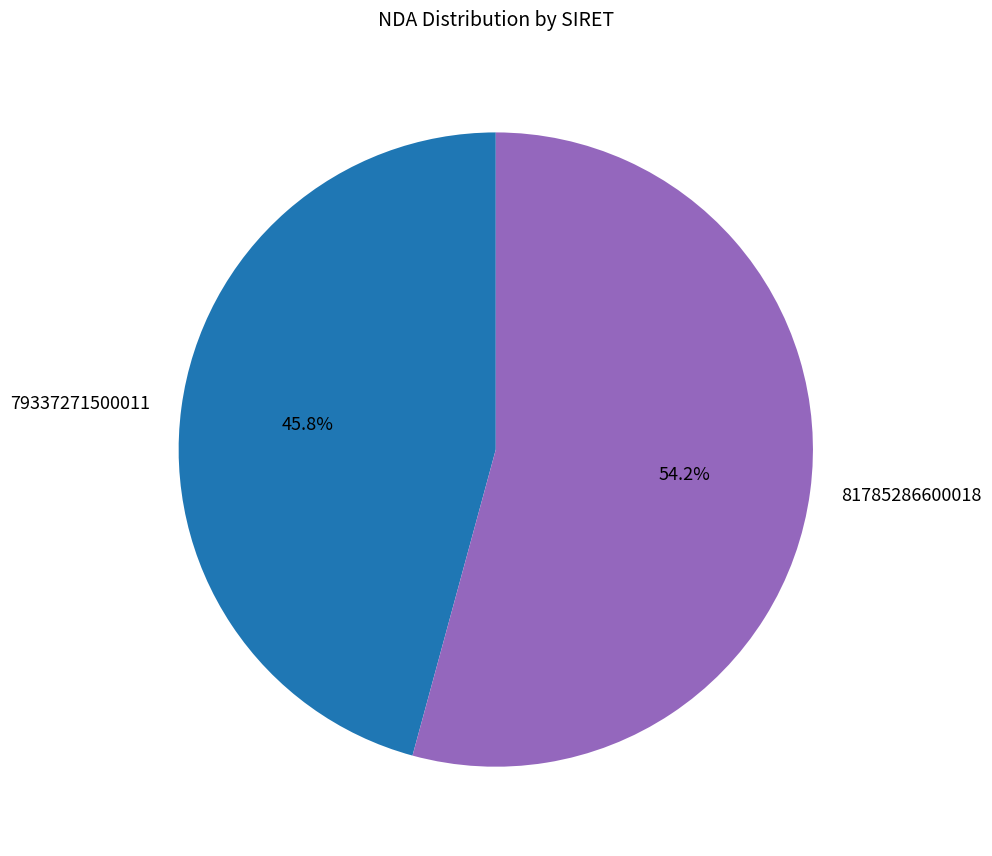

What is the largest slice in the pie chart?

81785286600018